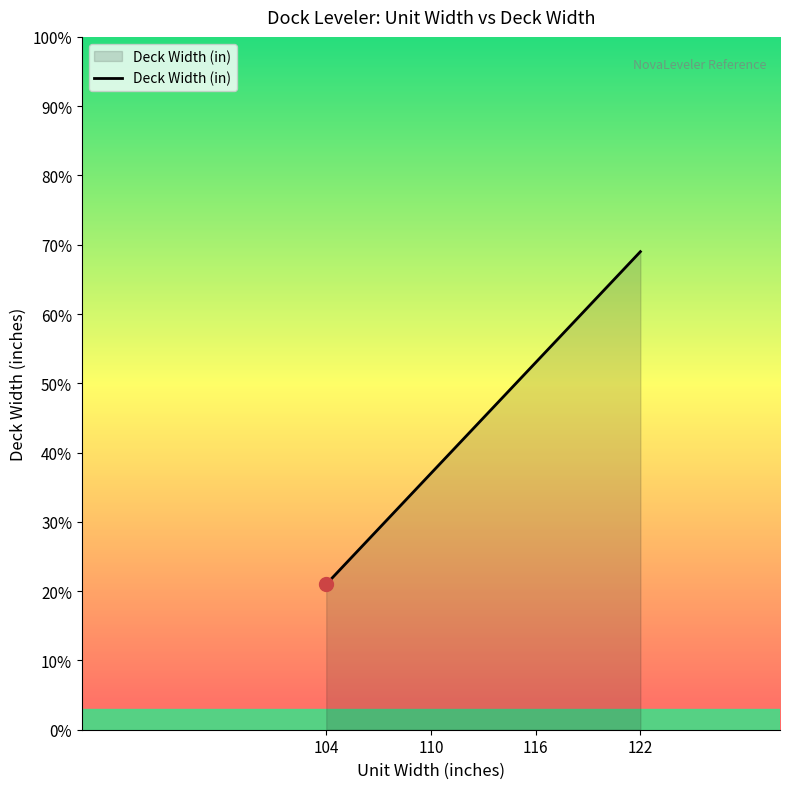

Rank the categories by value from highest to lowest.

122, 116, 110, 104